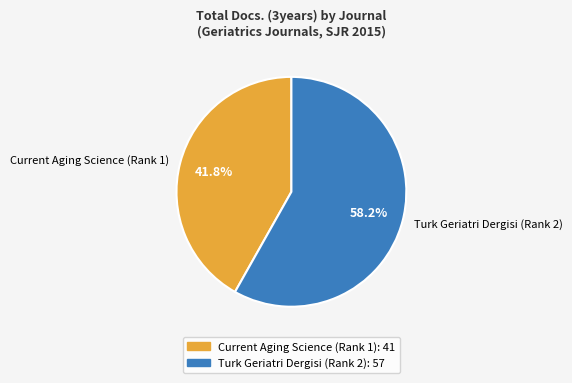

What is the ratio of the value at Current Aging Science (Rank 1) to the value at Turk Geriatri Dergisi (Rank 2)?

0.7